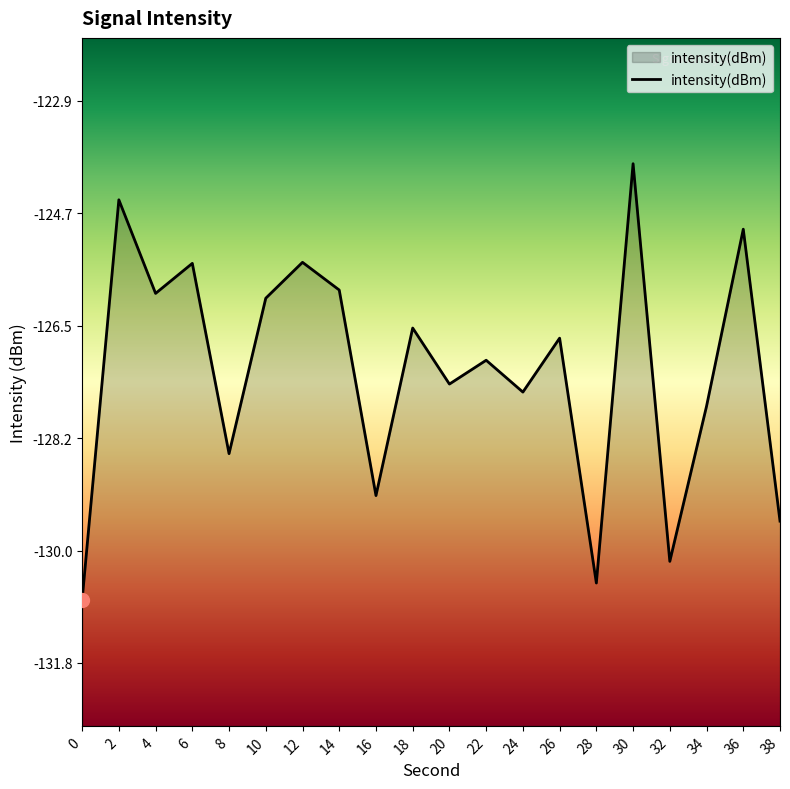

How many lines are shown in the chart?

1